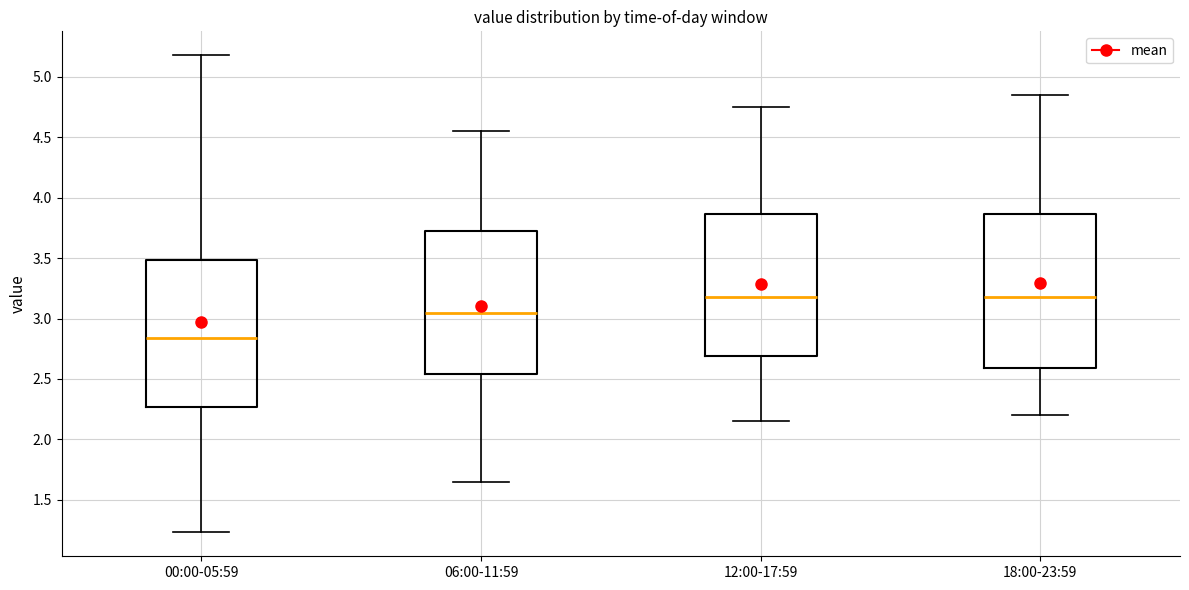

Reading left to right, transcribe this box plot: for each box, give where its median line is, the range the box spans, and where its two whiskers end, as read against the y-axis. The values are not printed on the chart, so give them approximately, as read against the axis.

00:00-05:59: median 2.85, box 2.25 to 3.50, whiskers 1.25 to 5.20
06:00-11:59: median 3.05, box 2.55 to 3.75, whiskers 1.65 to 4.55
12:00-17:59: median 3.20, box 2.70 to 3.85, whiskers 2.15 to 4.75
18:00-23:59: median 3.20, box 2.60 to 3.85, whiskers 2.20 to 4.85